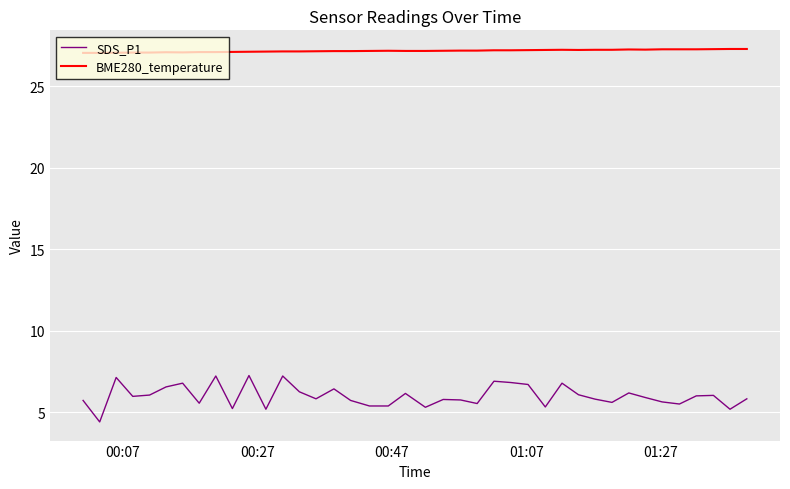

True or false: BME280_temperature and SDS_P1 intersect in this chart.

False